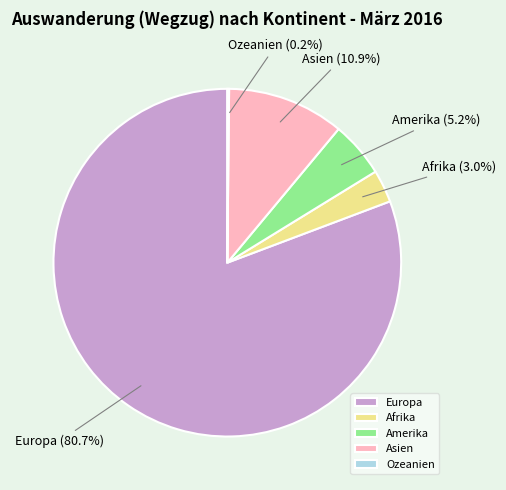

Which category has the biggest portion of the pie?

Europa